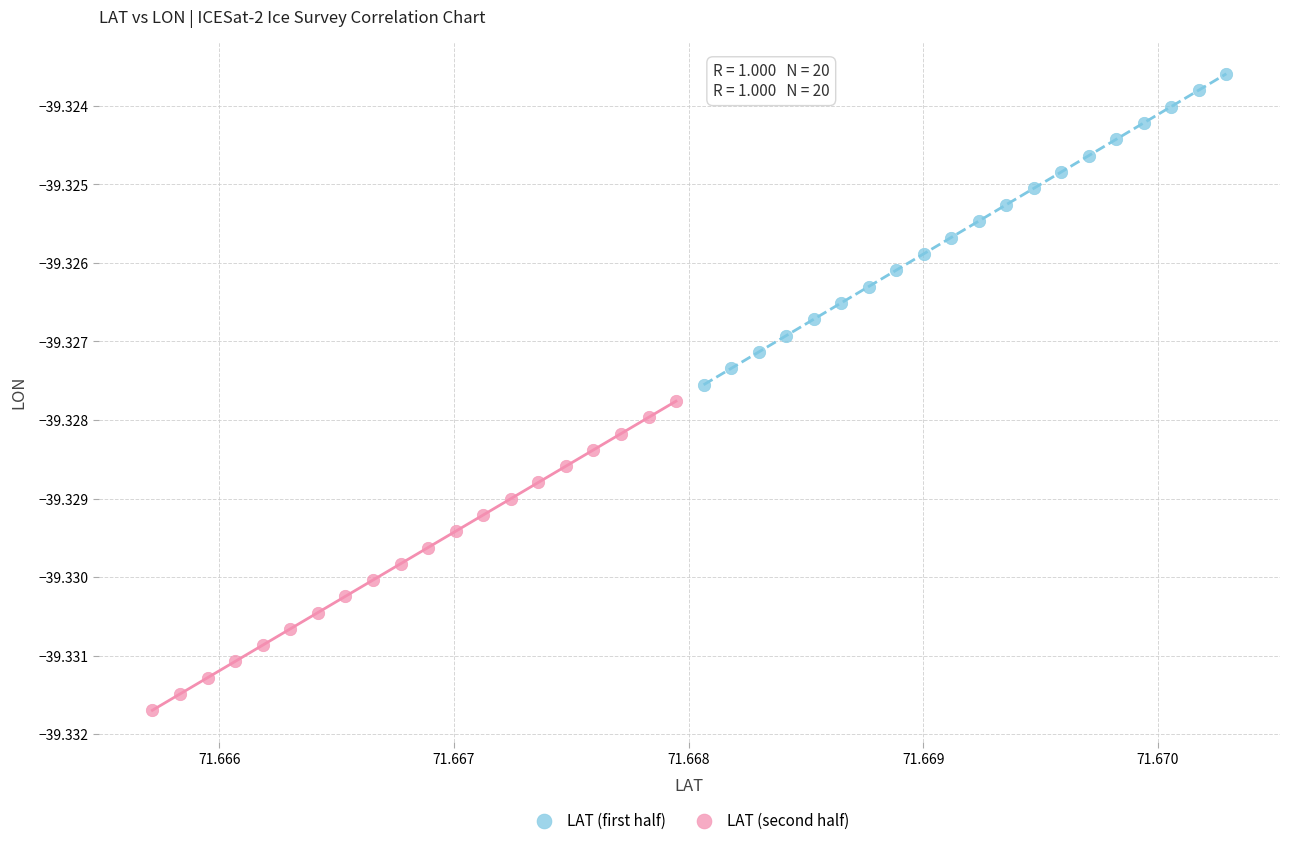

Which series reaches the minimum Y coordinate?

LAT (second half)